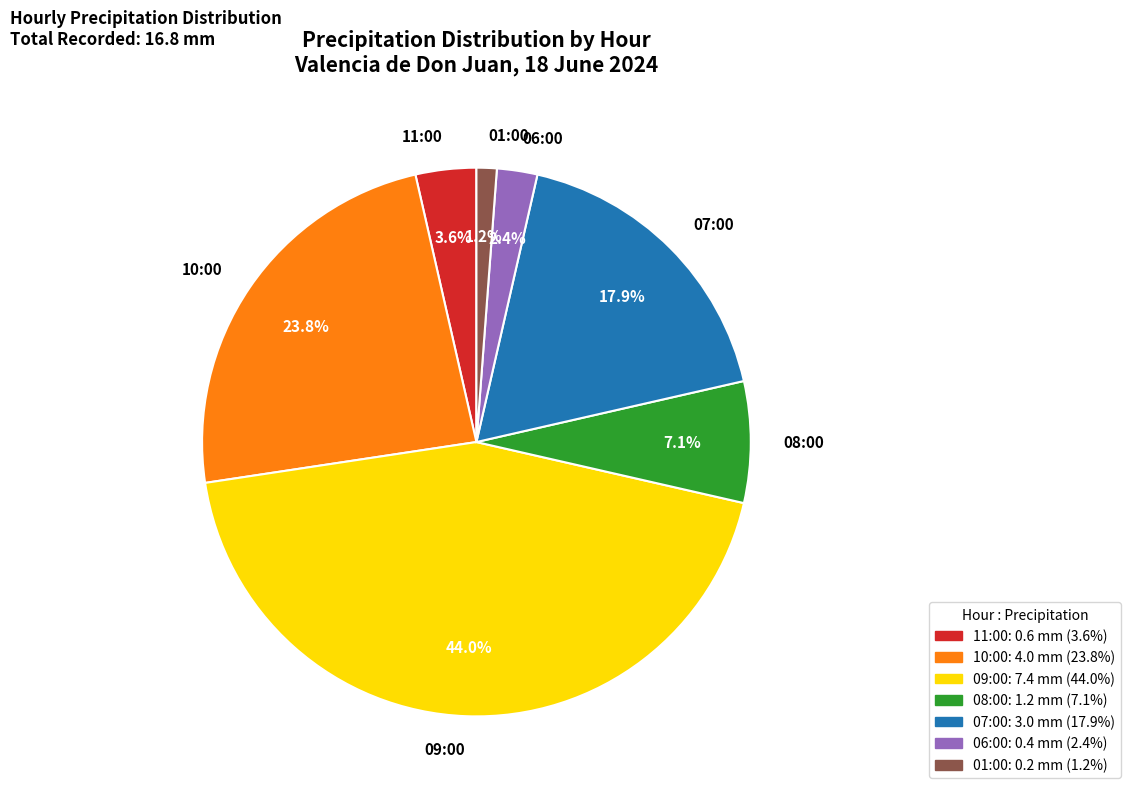

Is the sum of 09:00 and 10:00 greater than half?

Yes